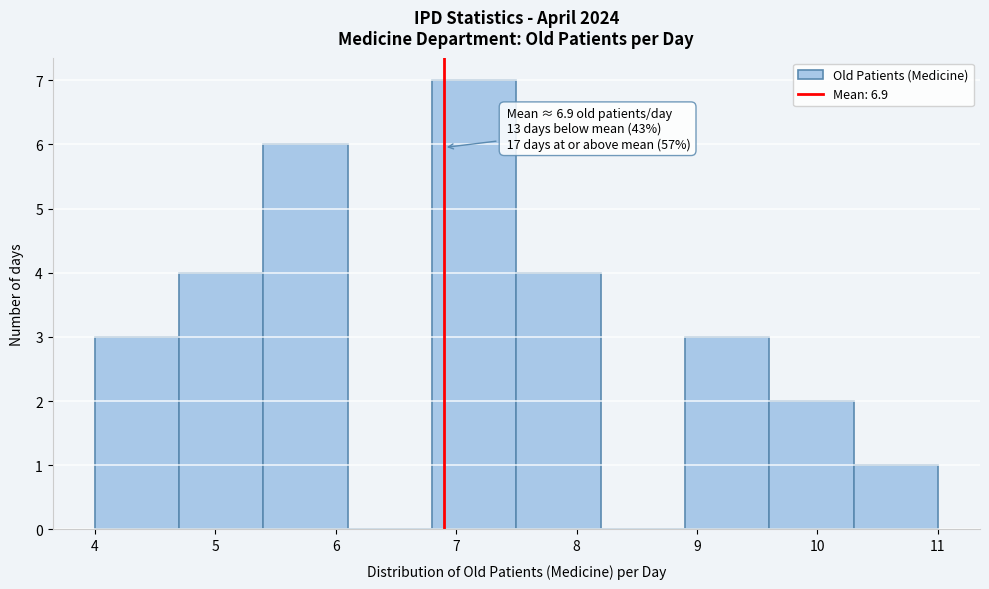

Which range on the x-axis has the tallest bar?

6.8 to 7.5